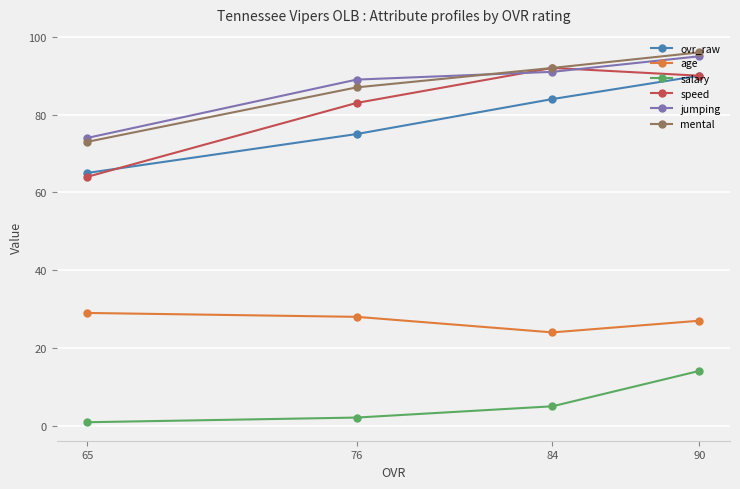

What is the total value across all series at 90?

412.1